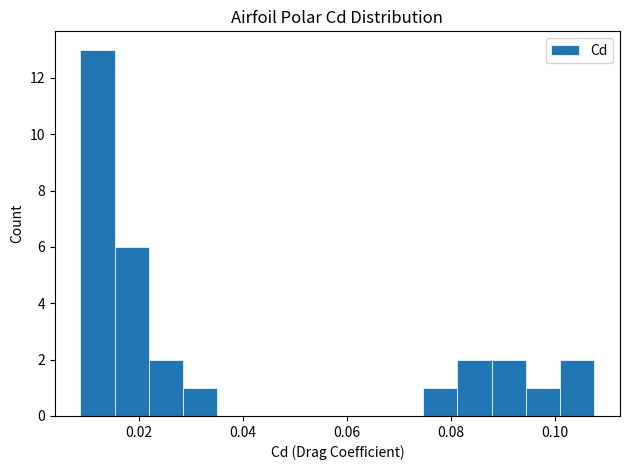

Around what value on the x-axis is the tallest bar? Give the approximate position of its centre, as read against the axis.

0.012